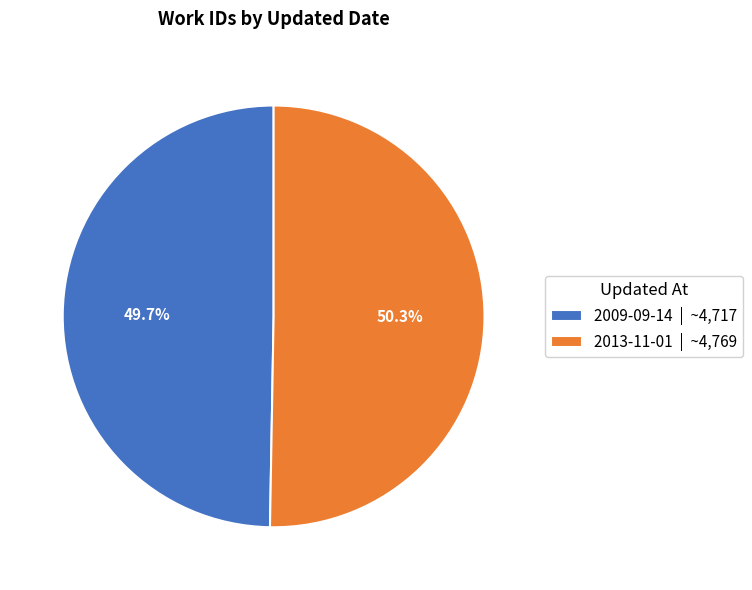

What is the total percentage of 2009-09-14 and 2013-11-01?

100.0%